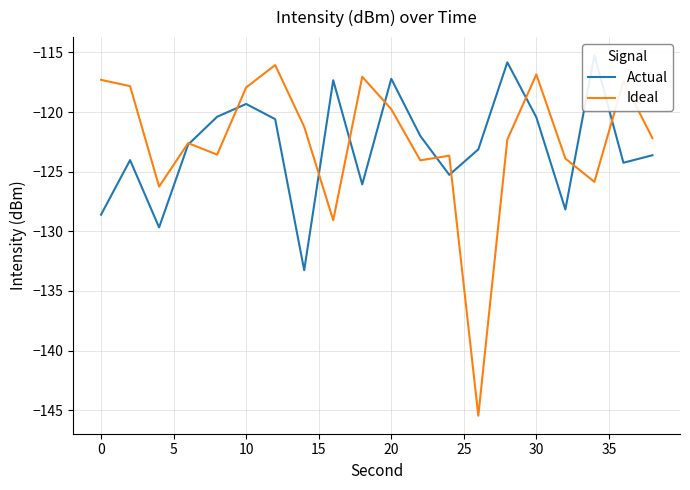

What are all the series names shown in the legend?

Actual, Ideal